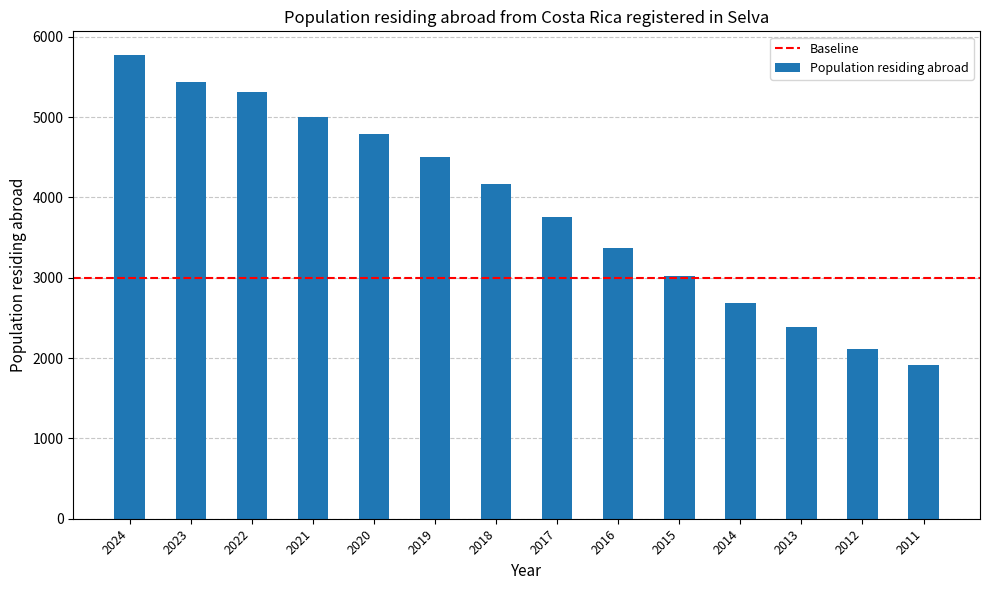

Between 2018 and 2013, which is larger?

2018